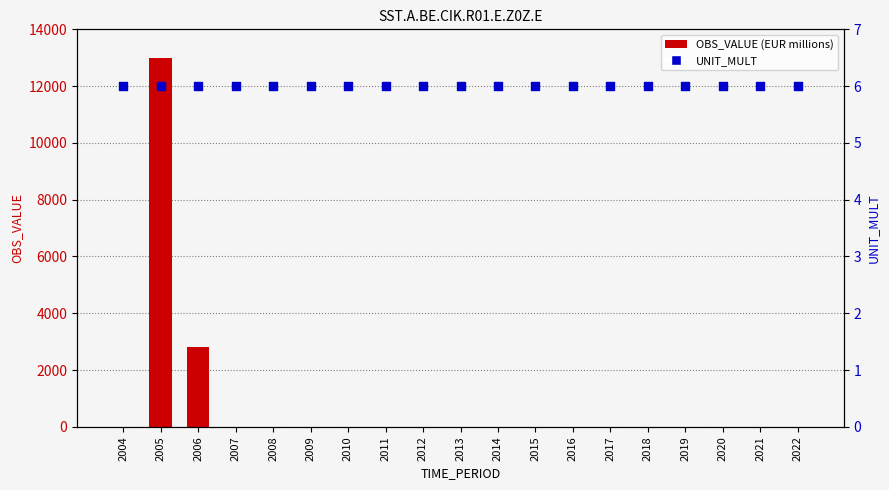

Which series has the largest Y range (max minus min)?

OBS_VALUE (EUR millions)